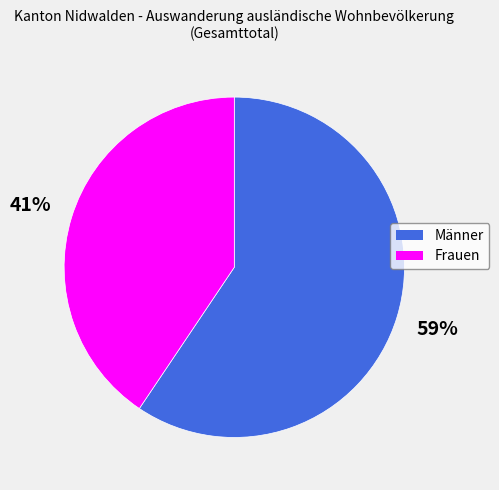

What percentage is the Frauen slice, to the nearest percent?

41%